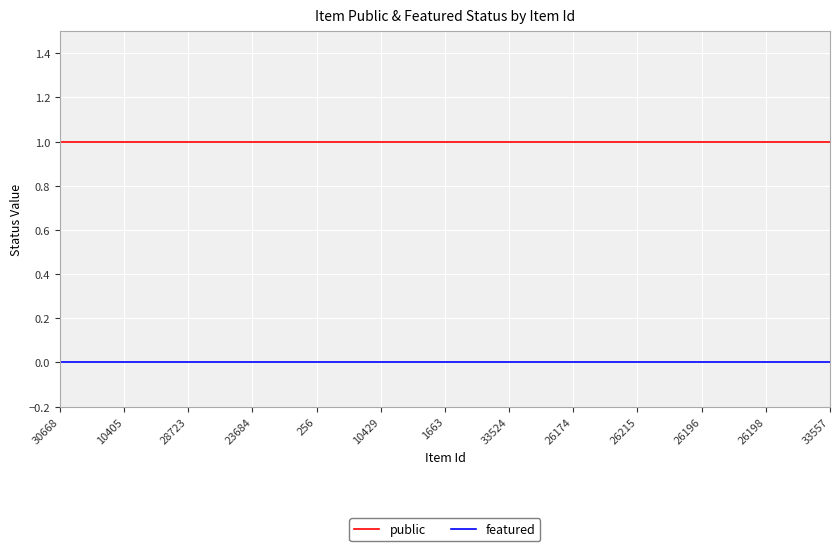

List the series in order of their overall mean, lowest first.

featured, public